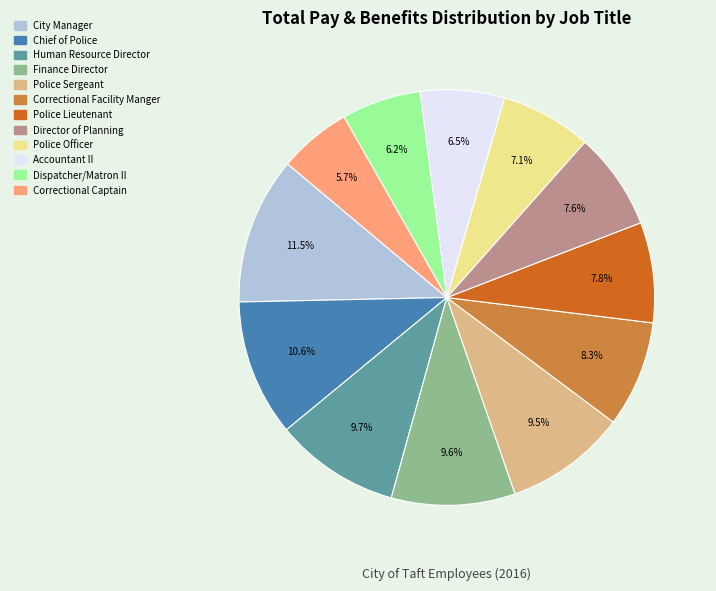

To the nearest percent, what percentage of the pie is Correctional Facility Manger?

8%